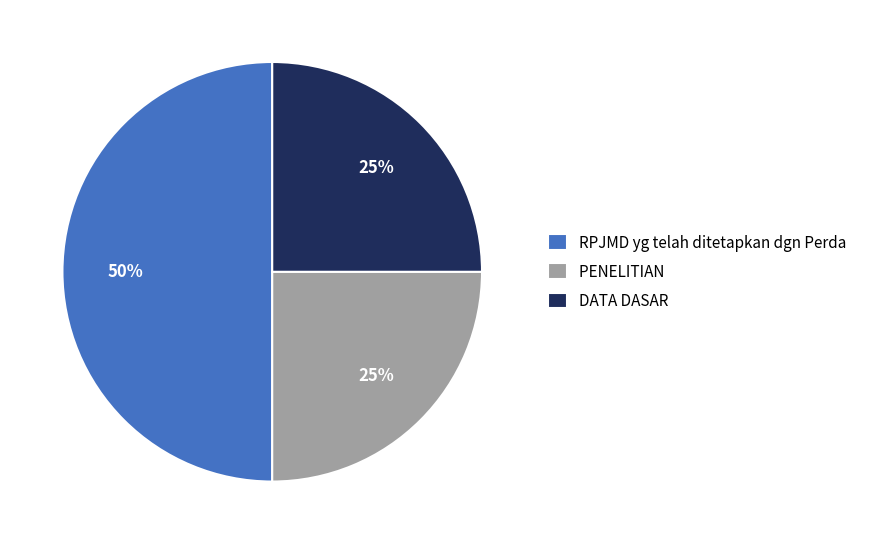

Does PENELITIAN account for over 50% of the chart?

No